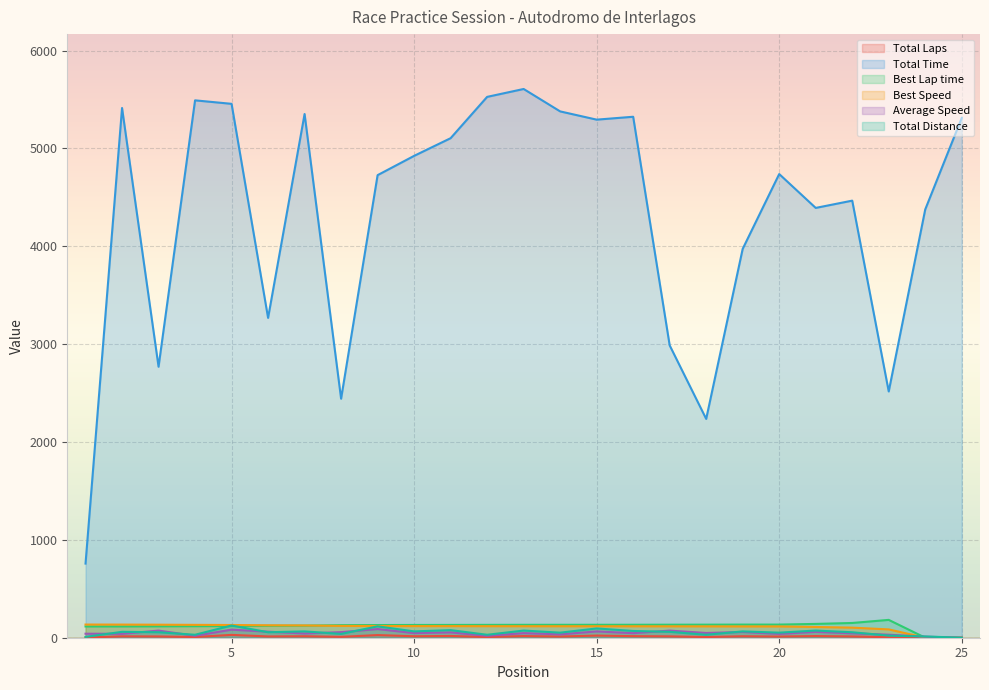

The Total Laps series shows 8.4 at 17. True or false?

False